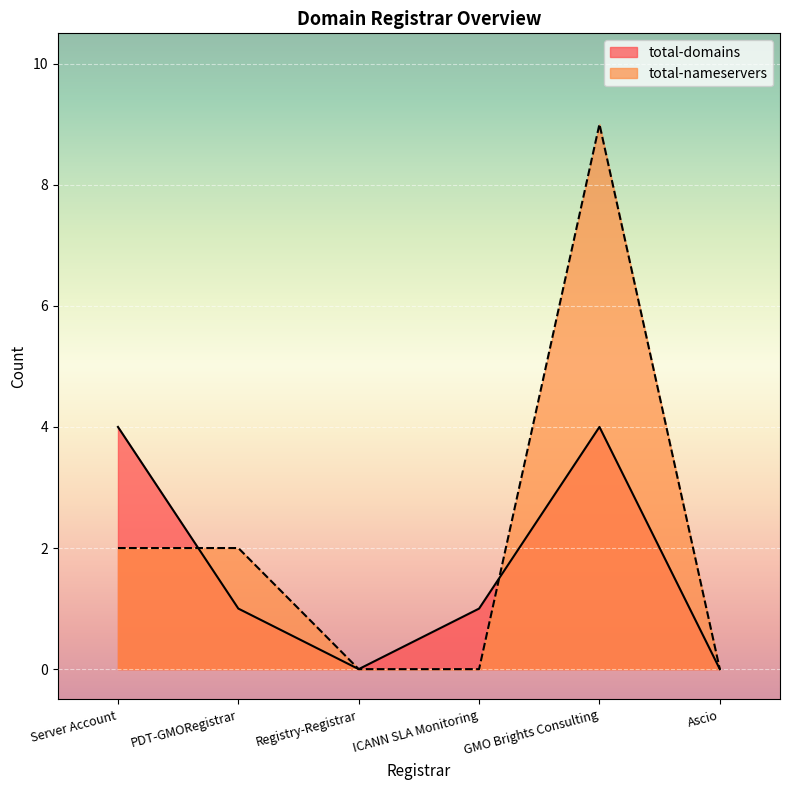

How many lines are shown in the chart?

2